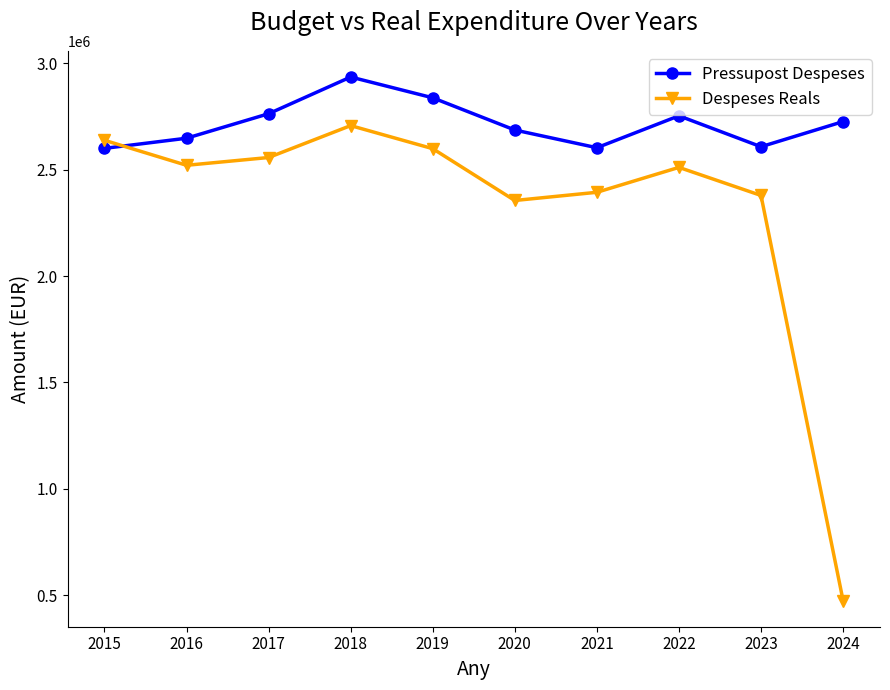

Rank the series by their average value, from lowest to highest.

Despeses Reals, Pressupost Despeses